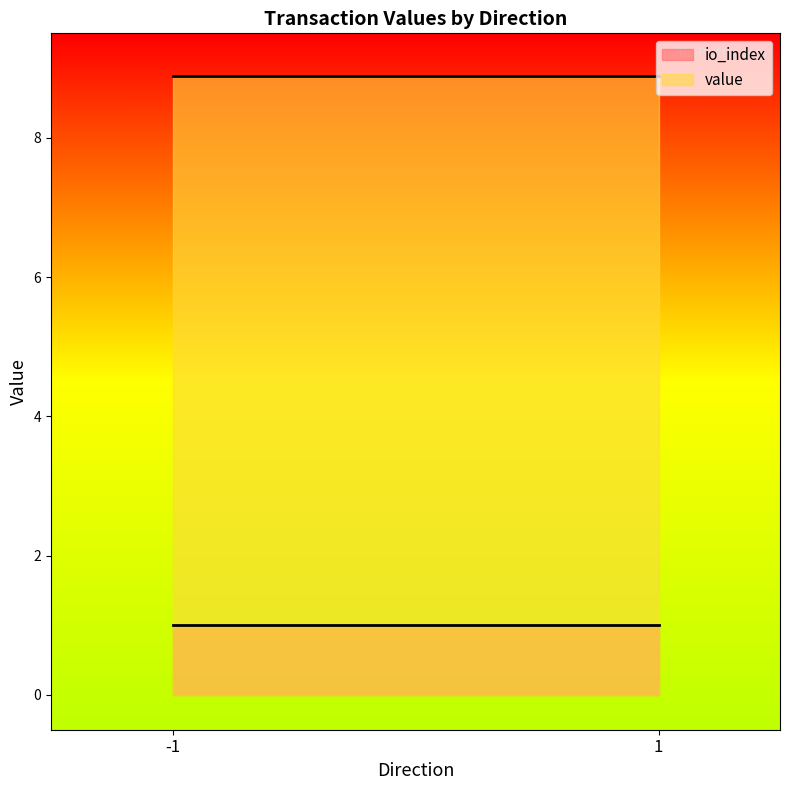

Which series has the widest spread of values?

value